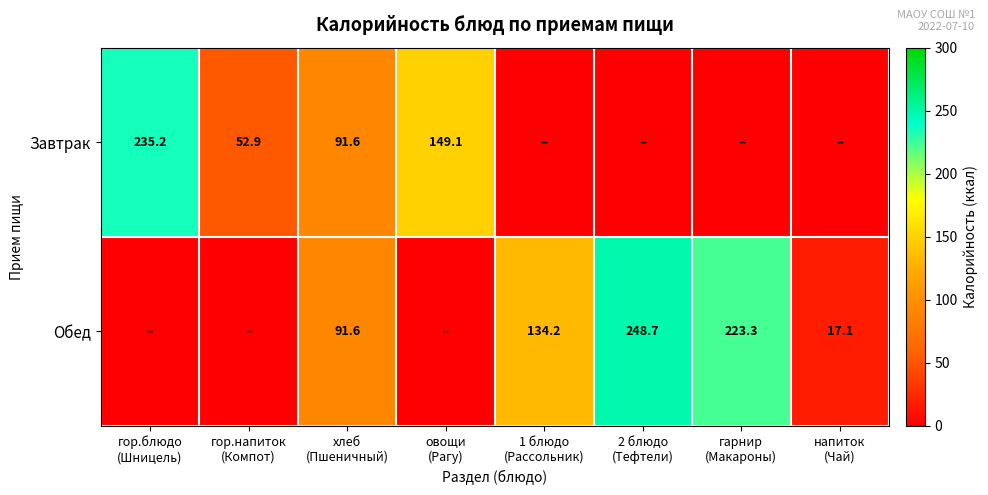

Which has a higher value, гор.блюдо
(Шницель) or хлеб
(Пшеничный)?

гор.блюдо
(Шницель)